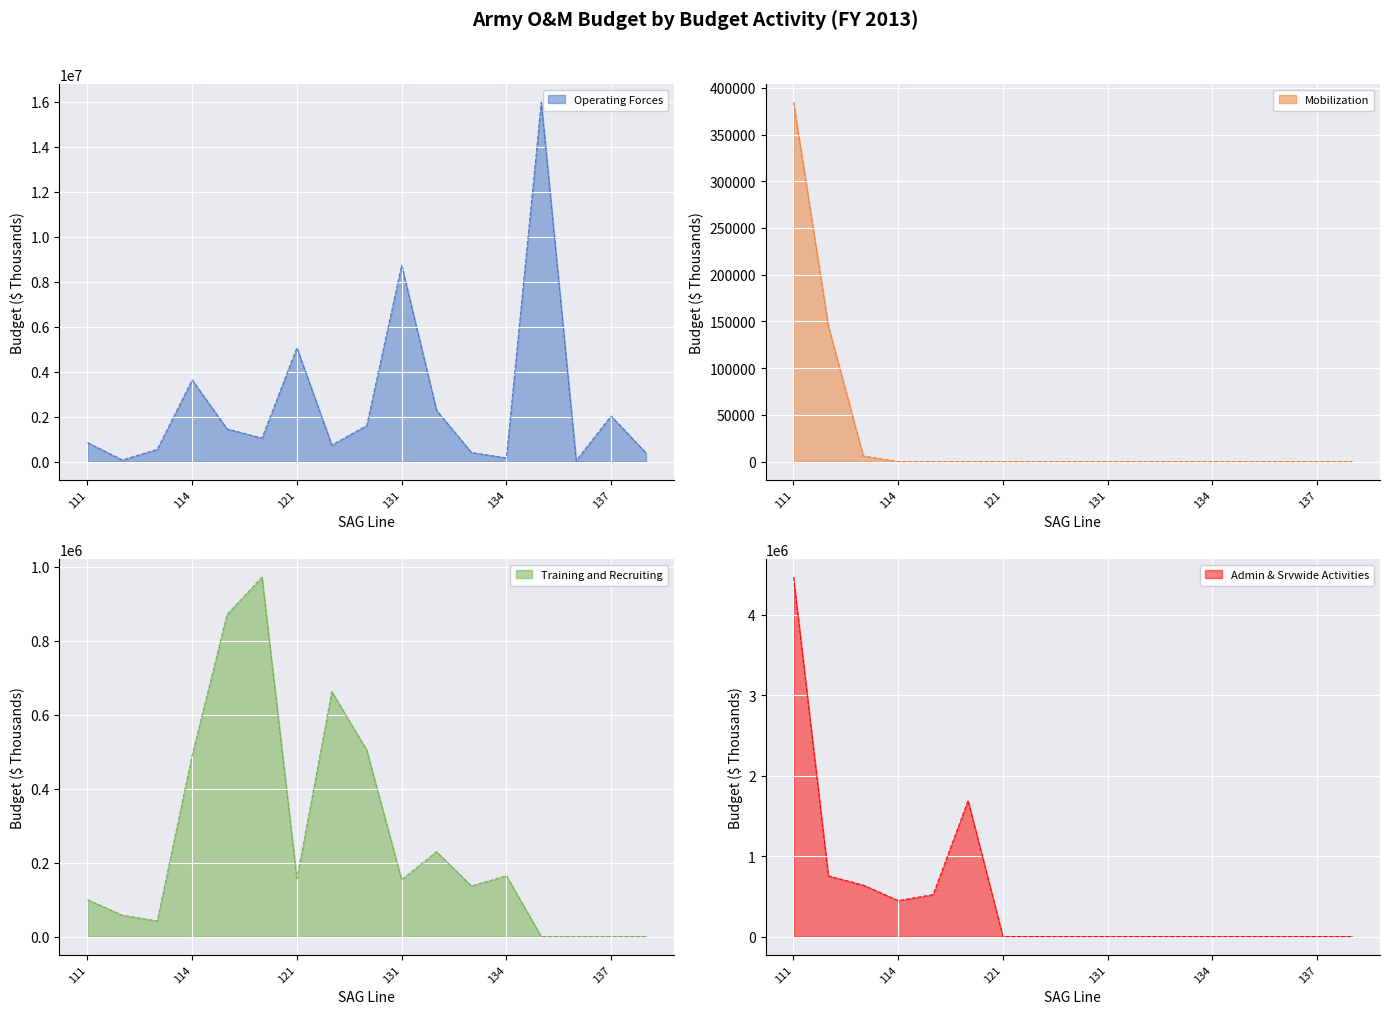

Between 112 and 134, which series saw the biggest shift?

Admin & Srvwide Activities